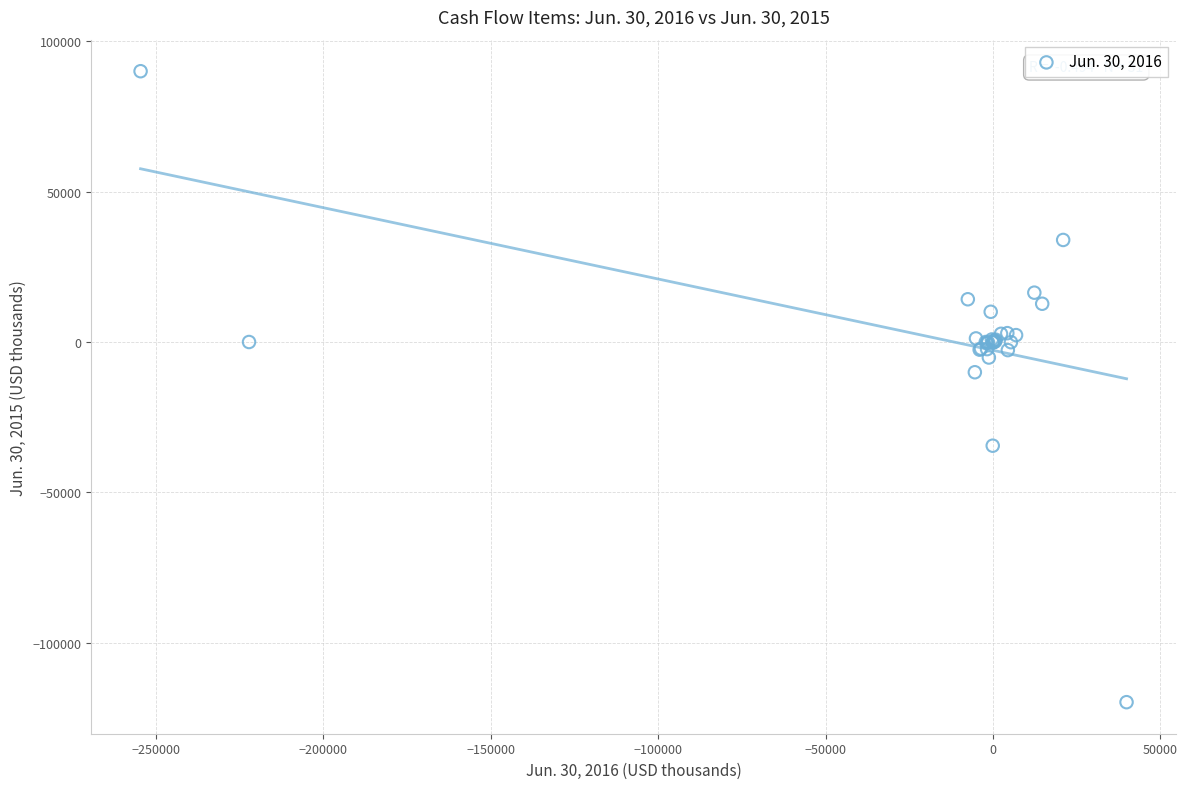

What Y value in the scatter plot is closest to -14852?

-10048